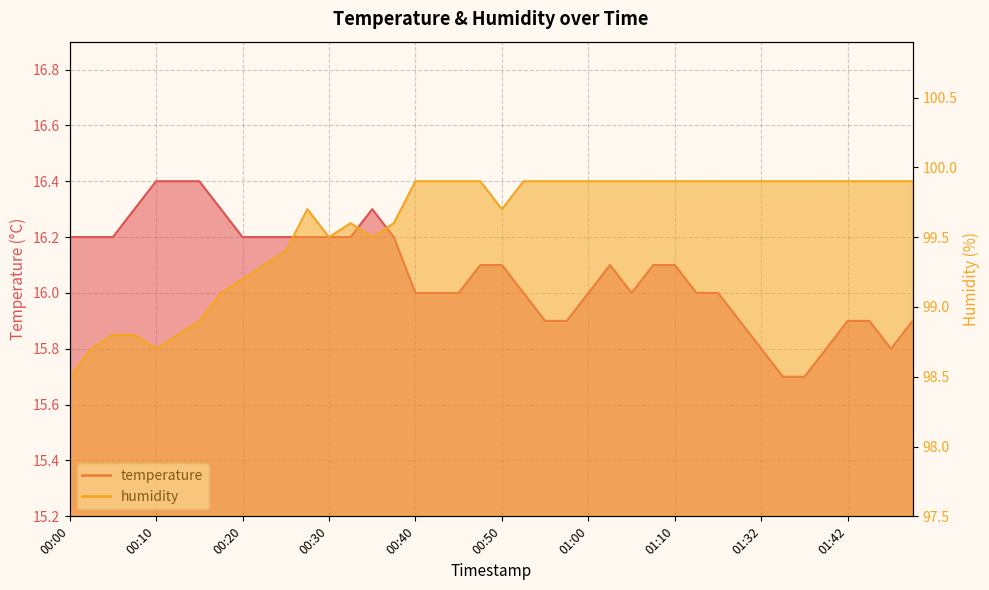

Does the chart display data point markers on the line(s)?

No